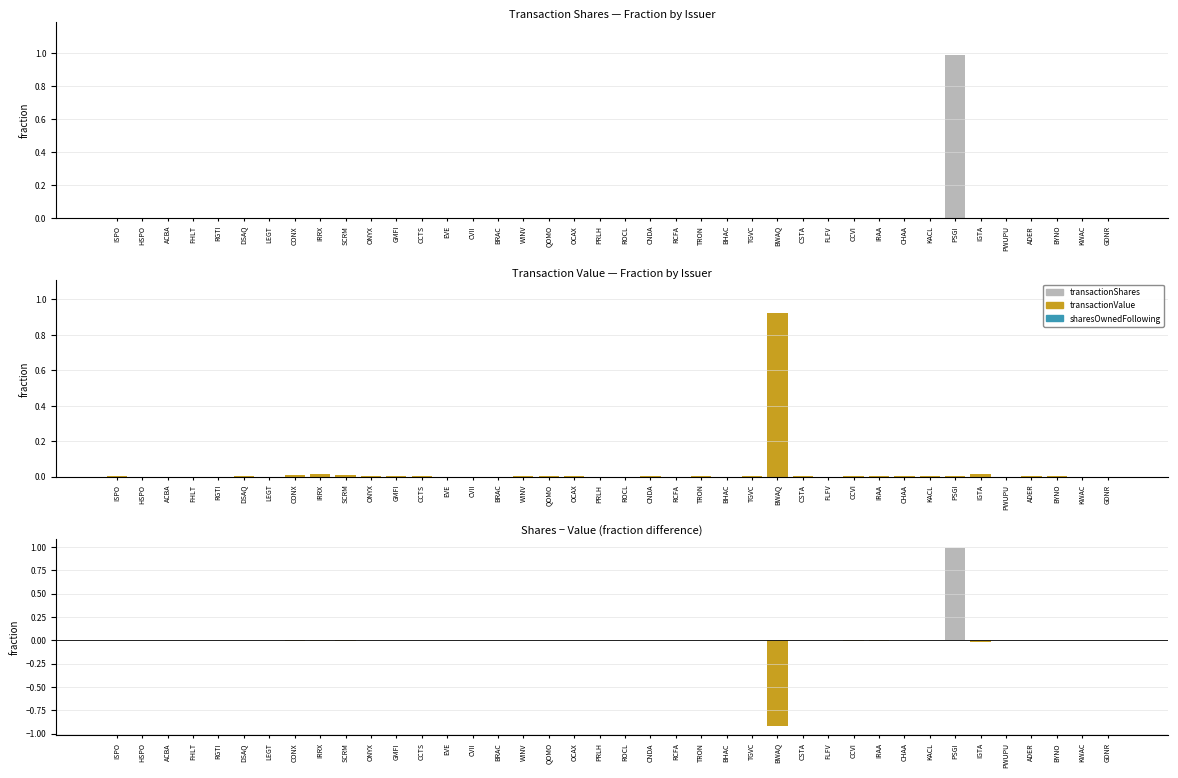

What is the minimum value shown in the chart?

-0.9